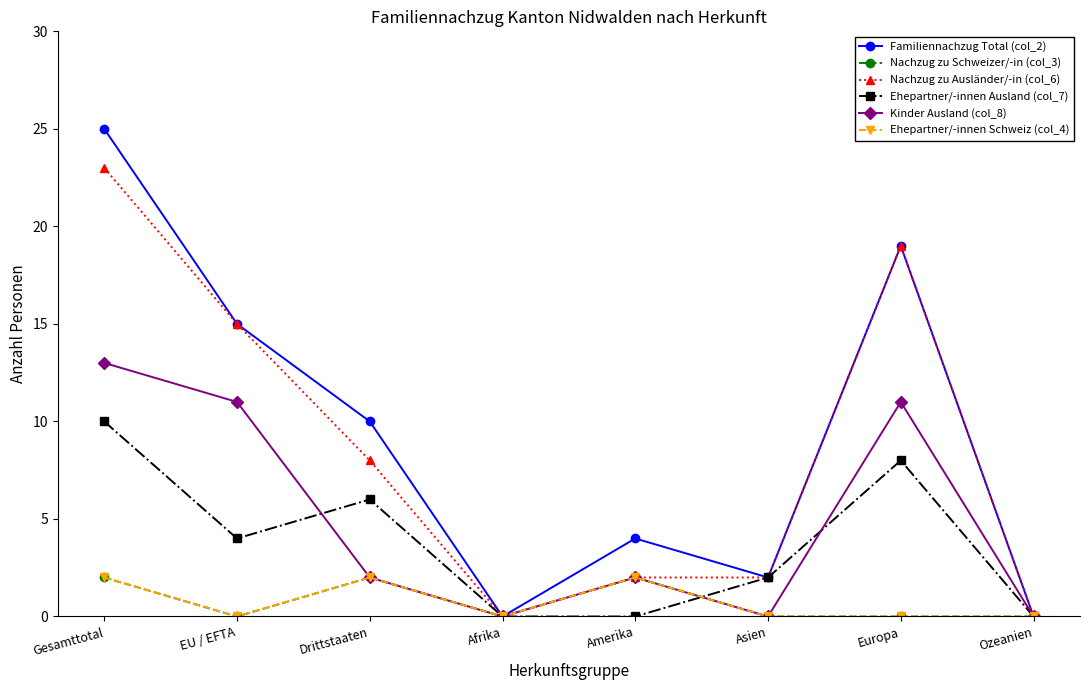

How many lines are shown in the chart?

6